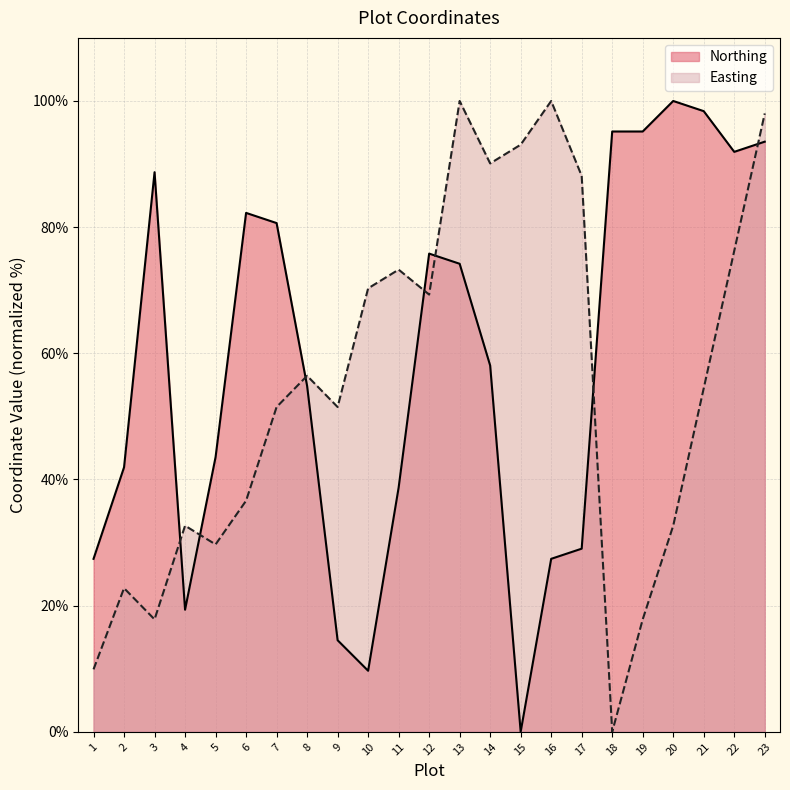

The value of Northing at 15 is 0.0. True or false?

True